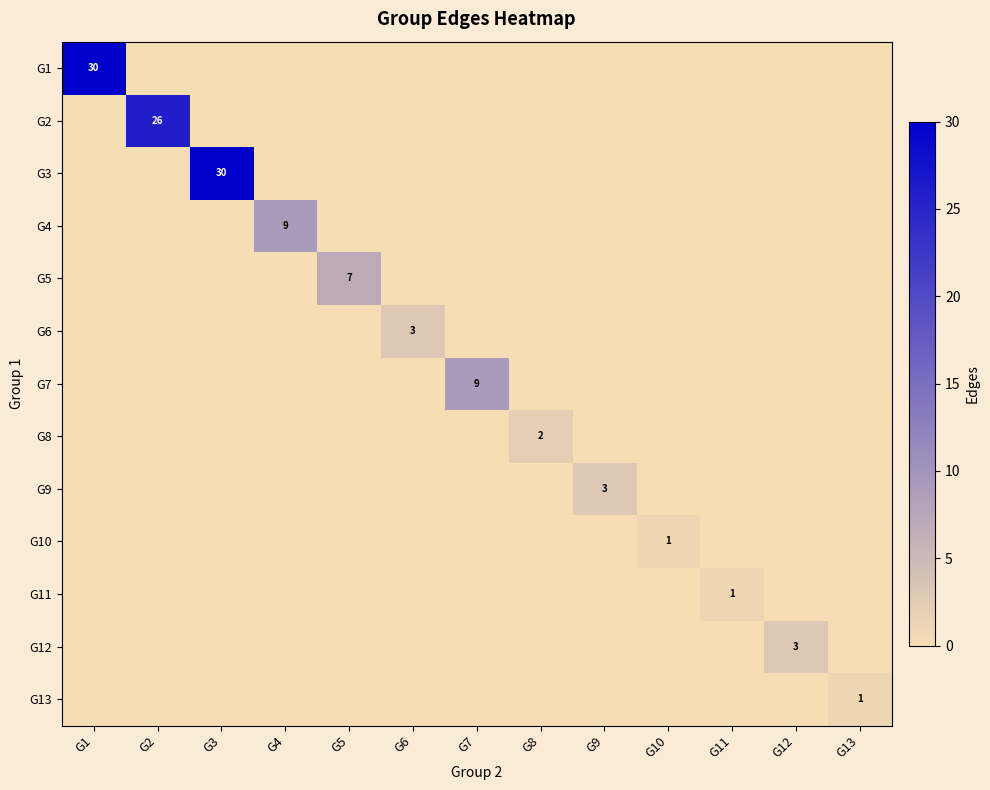

The G9 series shows 2 at G9. True or false?

False